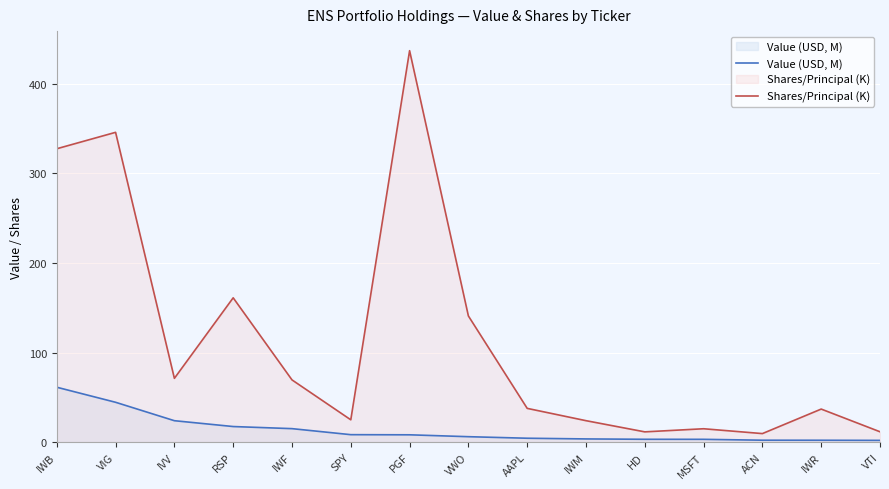

How many categories are shown in the chart?

15